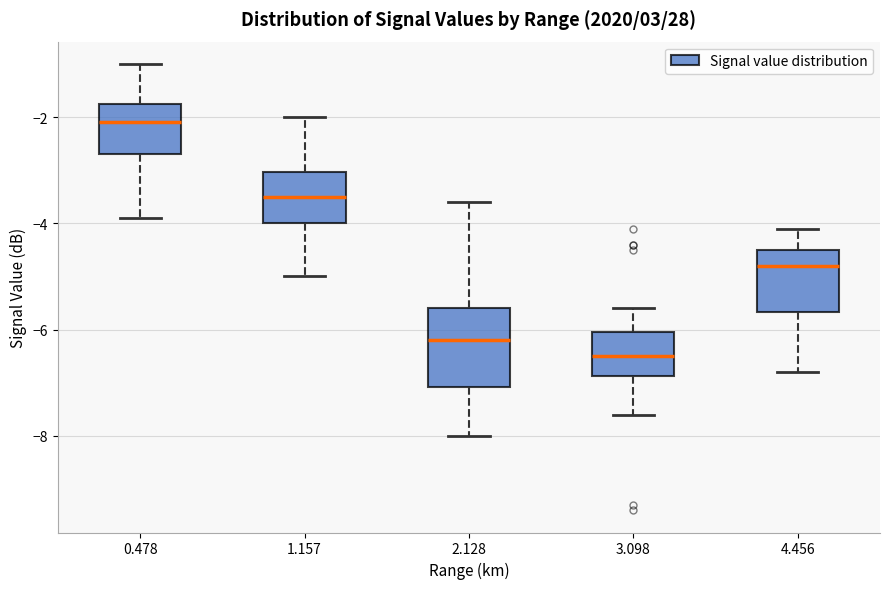

Which box is the tallest, from its lower edge to its upper edge?

2.128